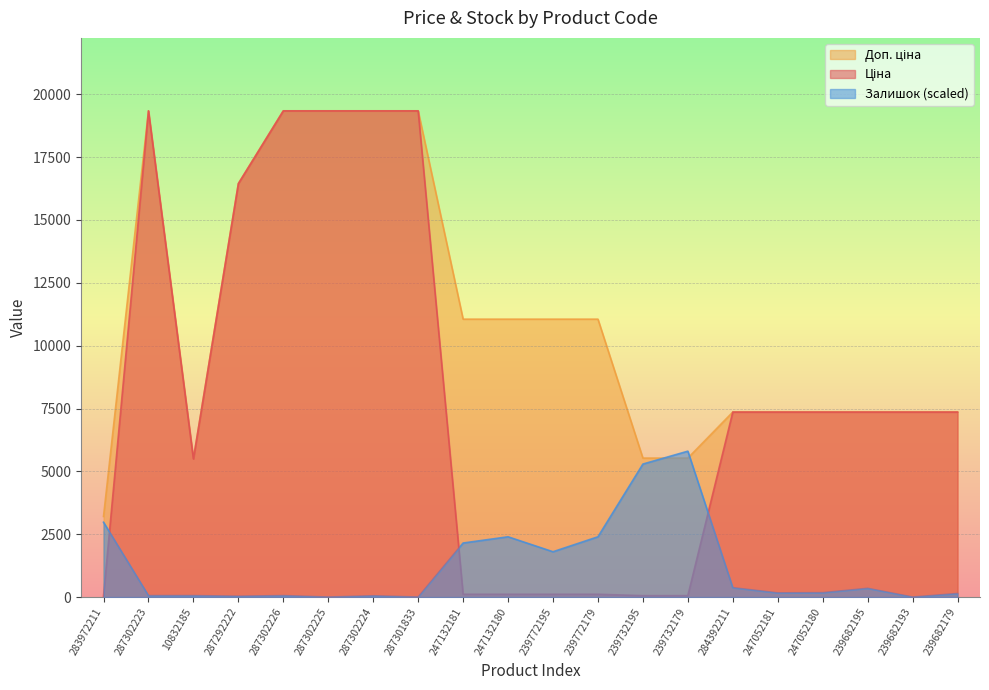

How many intersections are there between Доп. ціна and Залишок?

2